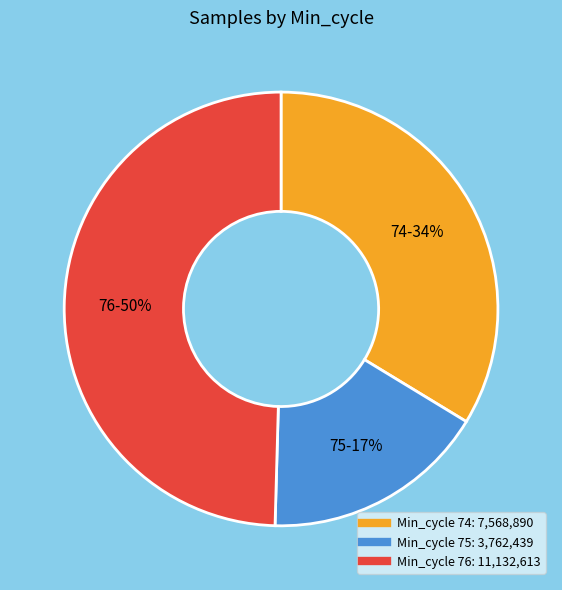

To the nearest percent, what is the average slice percentage?

33%